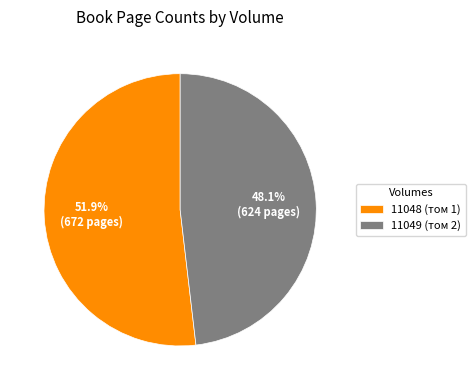

Rank the categories by value from highest to lowest.

11048 (том 1), 11049 (том 2)